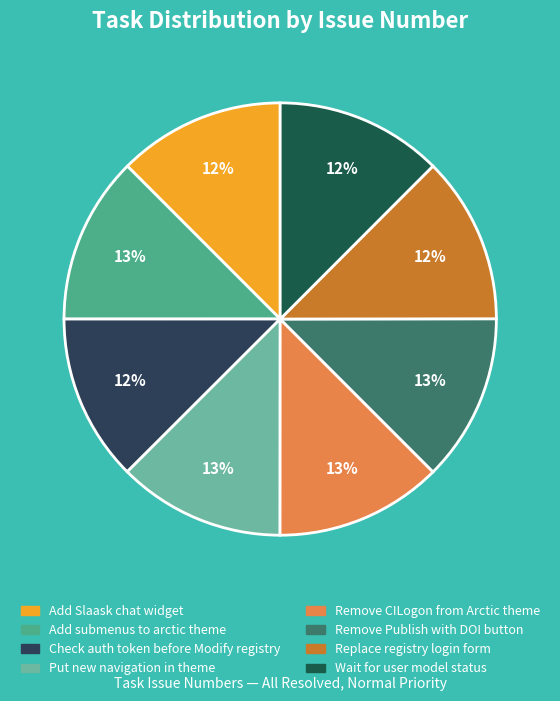

Rank the categories by value from lowest to highest.

Check auth token before Modify registry, Wait for user model status, Replace registry login form, Add Slaask chat widget, Put new navigation in theme, Add submenus to arctic theme, Remove CILogon from Arctic theme, Remove Publish with DOI button